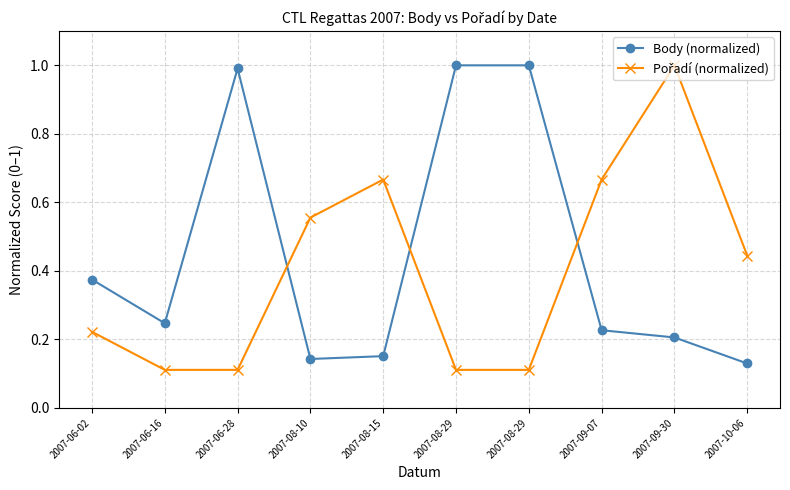

Rank the series by their average value, from highest to lowest.

Body (normalized), Pořadí (normalized)